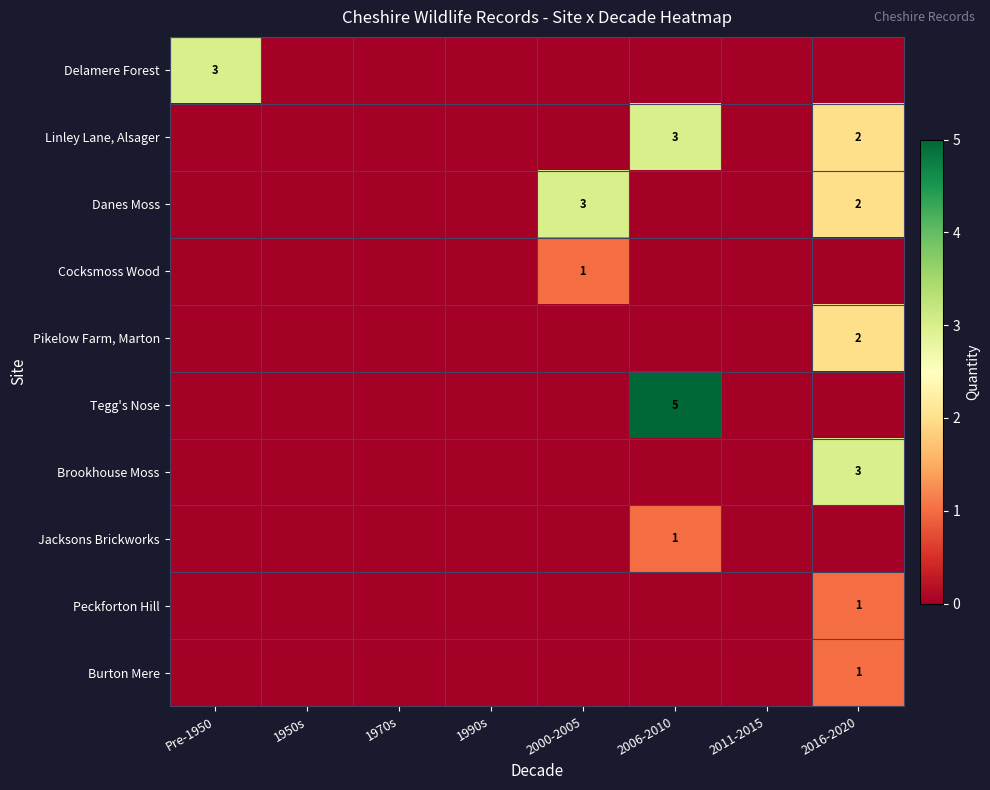

The Linley Lane, Alsager series shows 2 at 2016-2020. True or false?

True